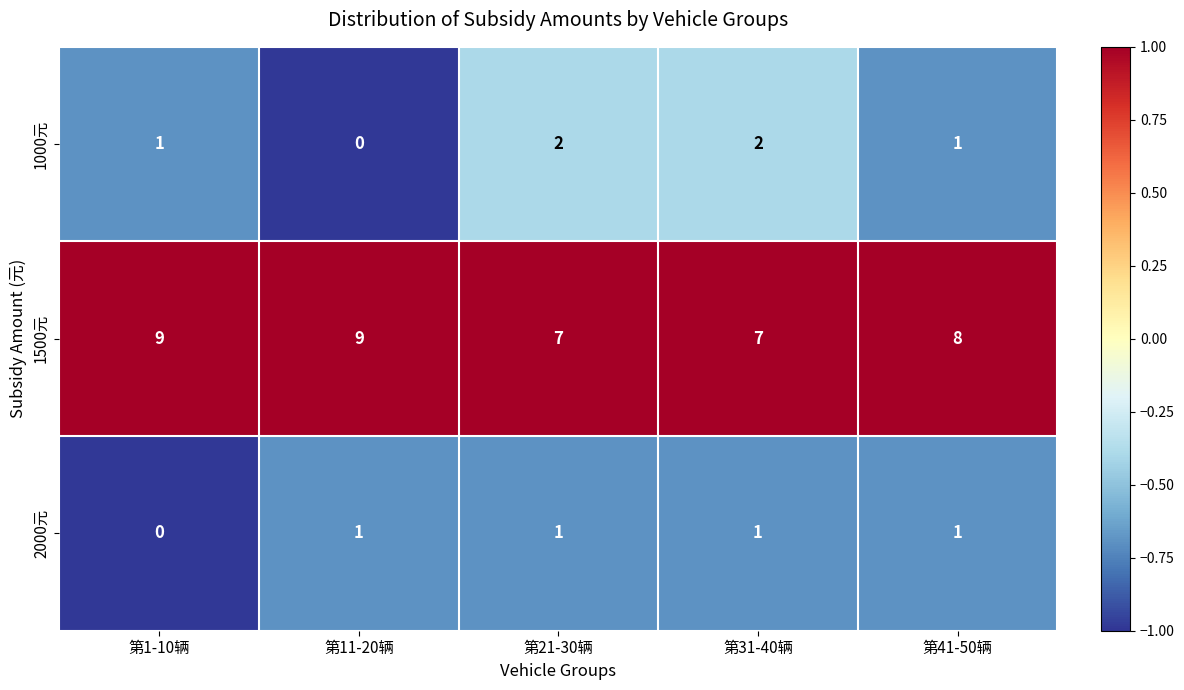

Reading right to left, list all the values displayed in this chart.

1000元: 第41-50辆=1	第31-40辆=2	第21-30辆=2	第11-20辆=0	第1-10辆=1
1500元: 第41-50辆=8	第31-40辆=7	第21-30辆=7	第11-20辆=9	第1-10辆=9
2000元: 第41-50辆=1	第31-40辆=1	第21-30辆=1	第11-20辆=1	第1-10辆=0